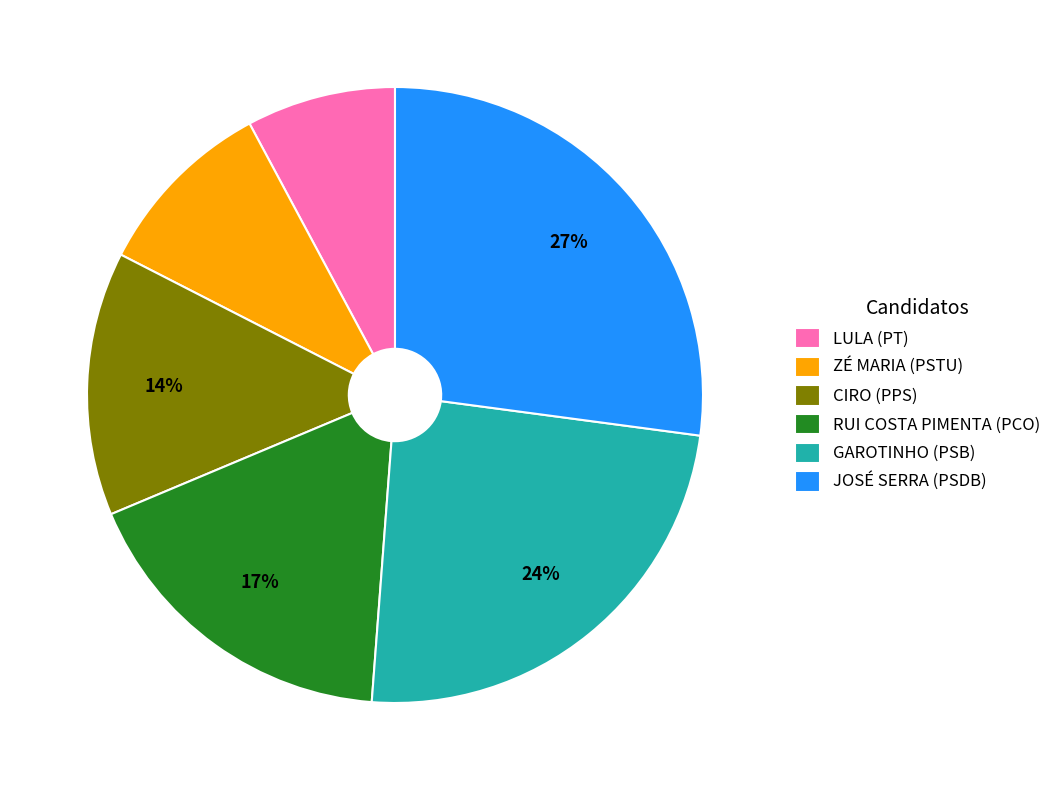

Which category has the smallest portion of the pie?

LULA (PT)